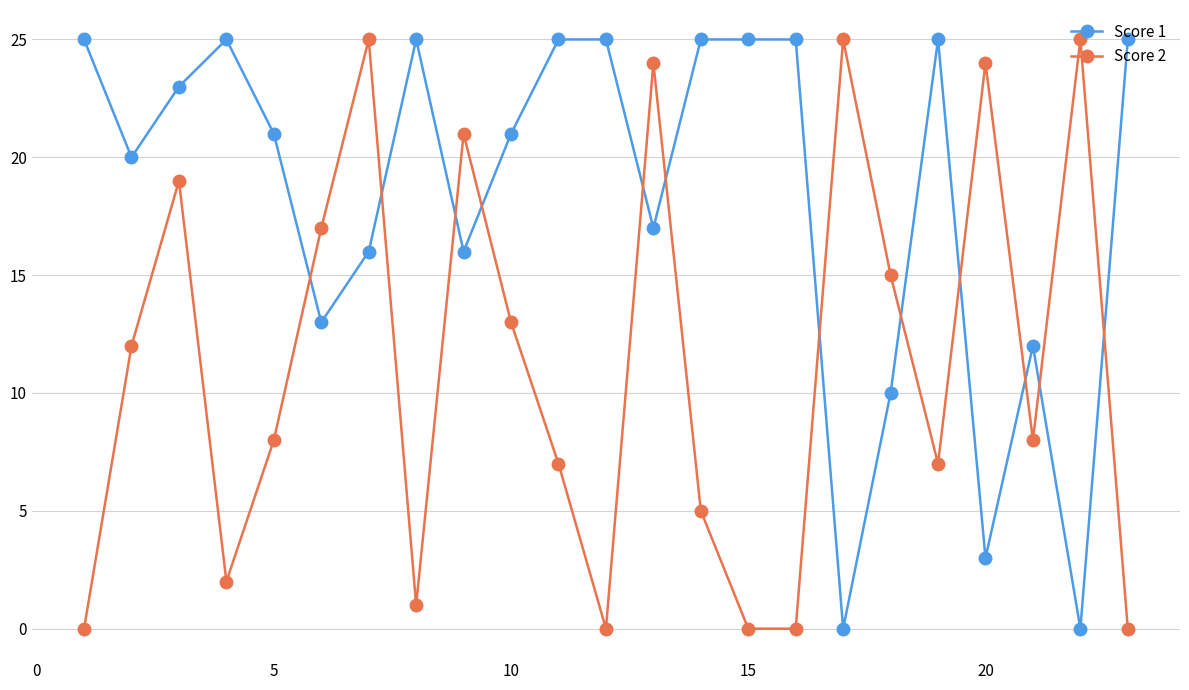

True or false: Score 2 has more than 1 points higher than both neighbors.

True